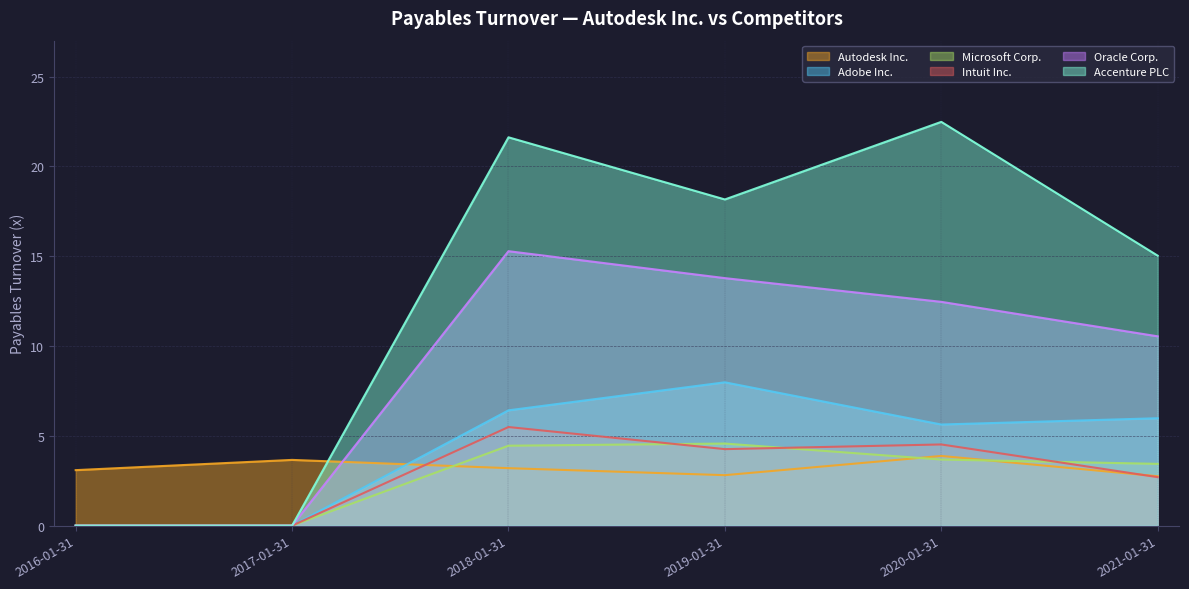

The Autodesk Inc. series shows 1.7 at 2020-01-31. True or false?

False